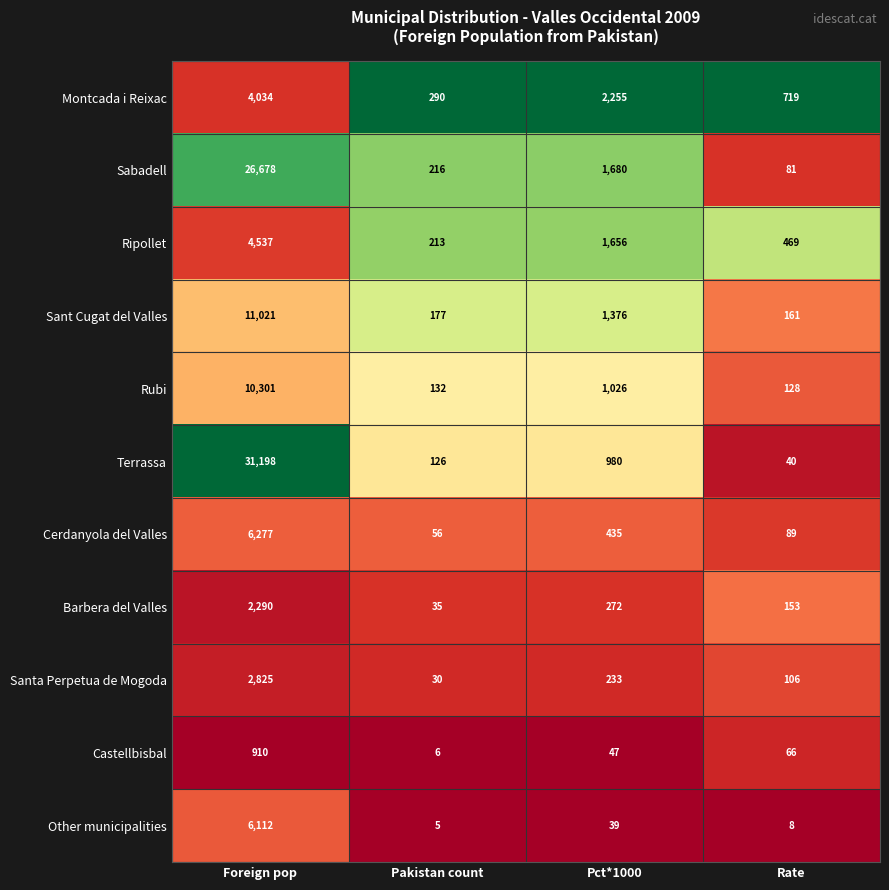

What is the spread (max minus min) of values at Pct*1000?

2216